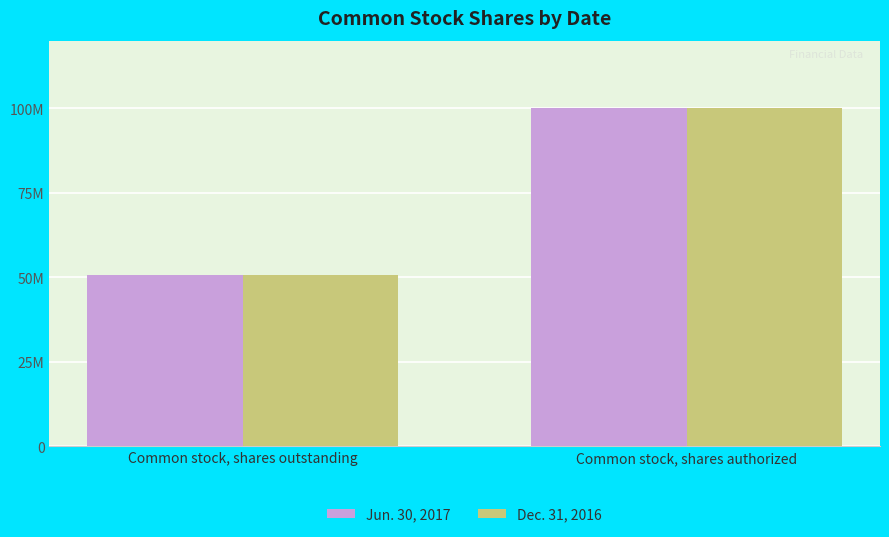

List the series in order of their peak value, highest first.

Jun. 30, 2017, Dec. 31, 2016